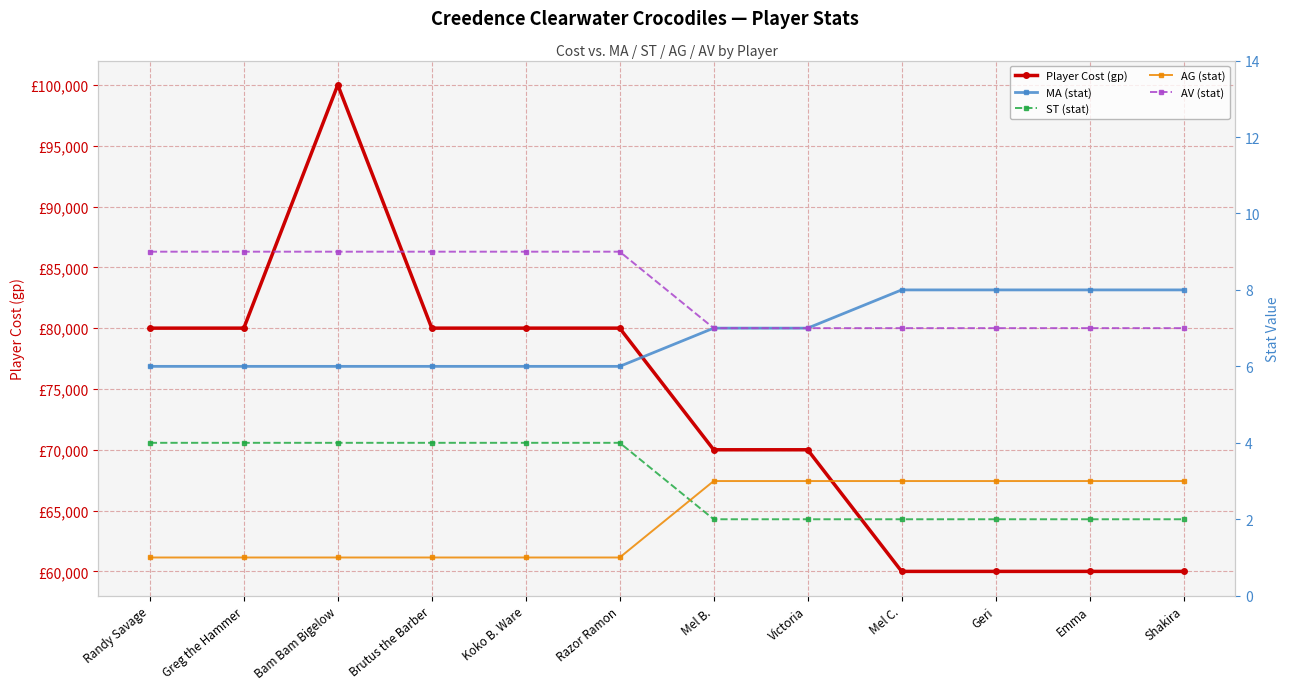

Rank the series by their maximum value, from highest to lowest.

Player Cost (gp), AV (stat), MA (stat), ST (stat), AG (stat)